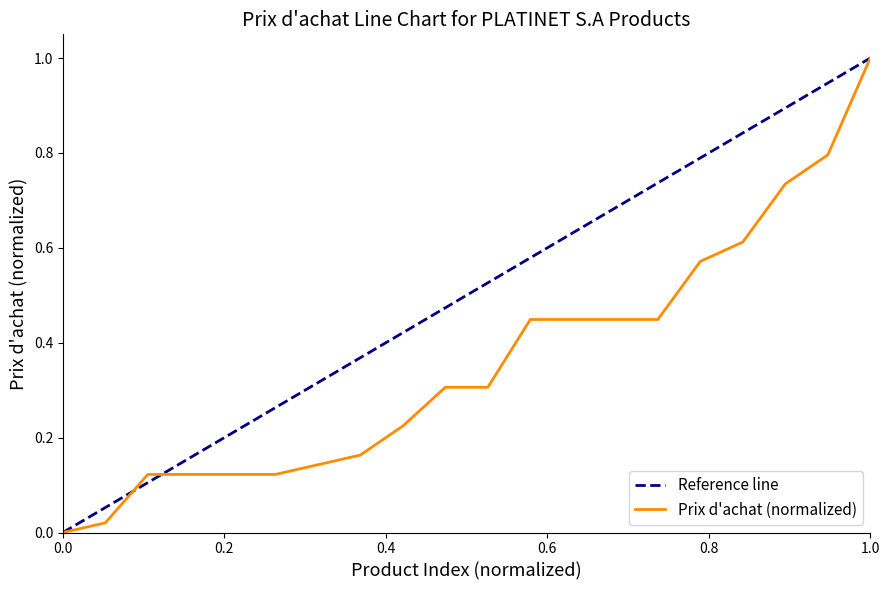

What is the sum of all values?

7.2